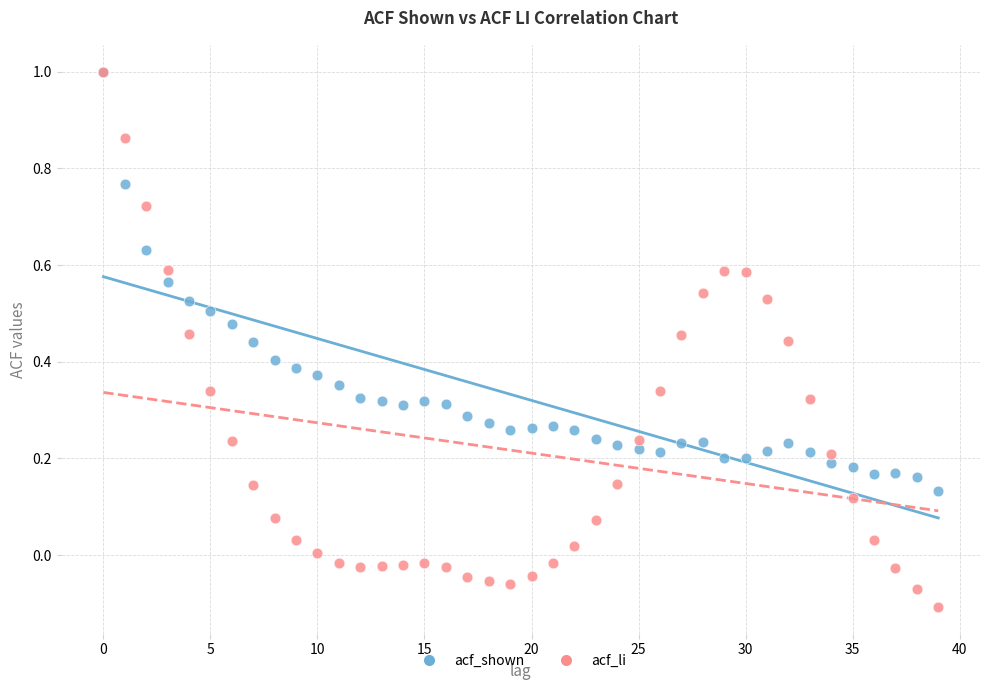

What are all the series names shown in the legend?

acf_shown, acf_li